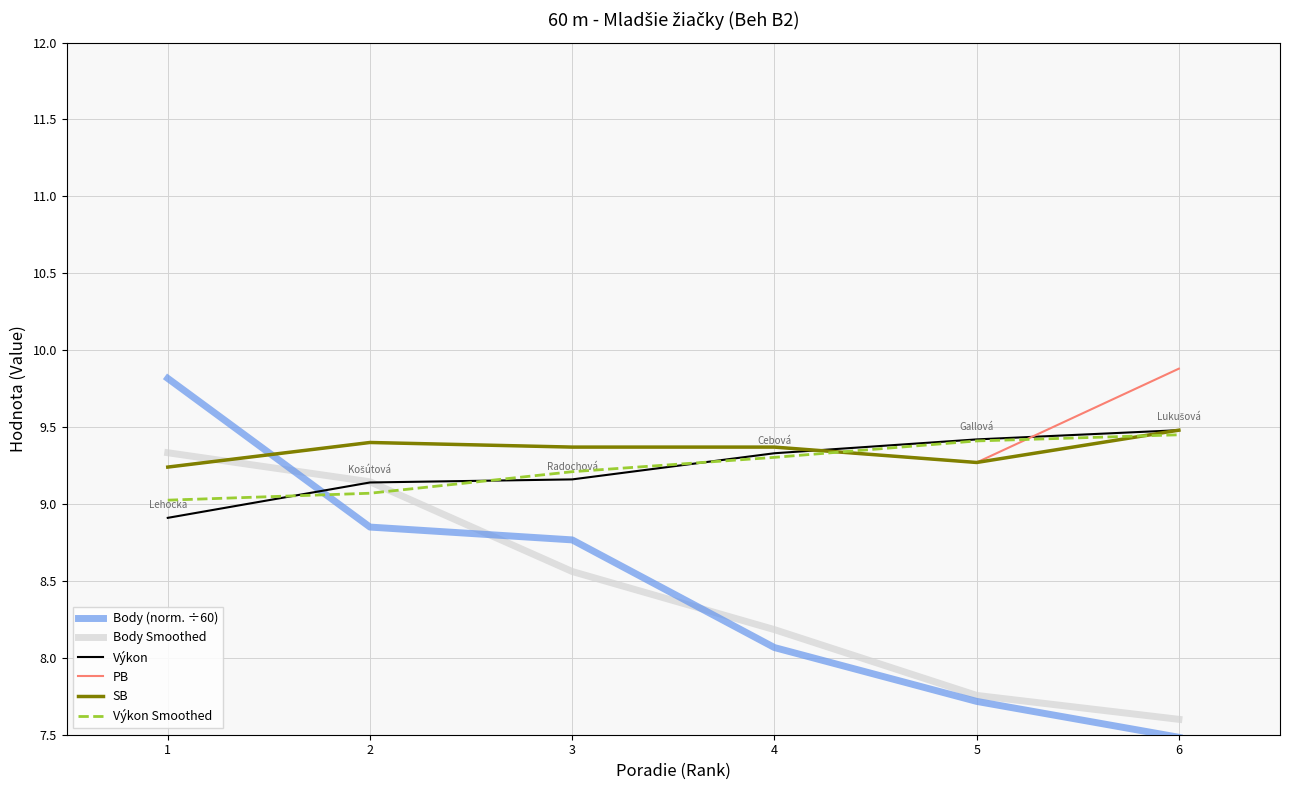

Is it true that Výkon Smoothed equals 14.4 at 5?

False